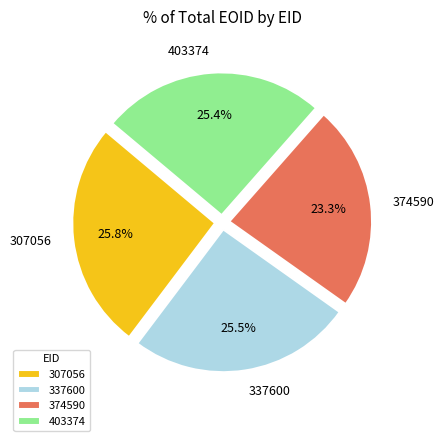

How many segments does this pie chart have?

4